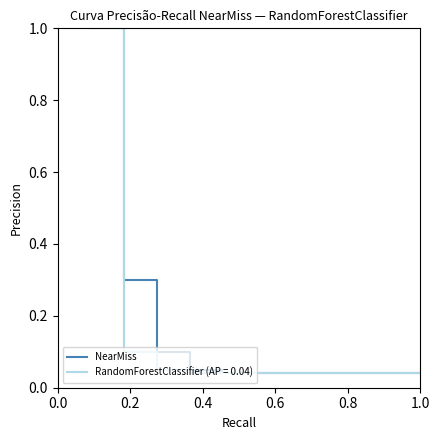

How many lines are shown in the chart?

2